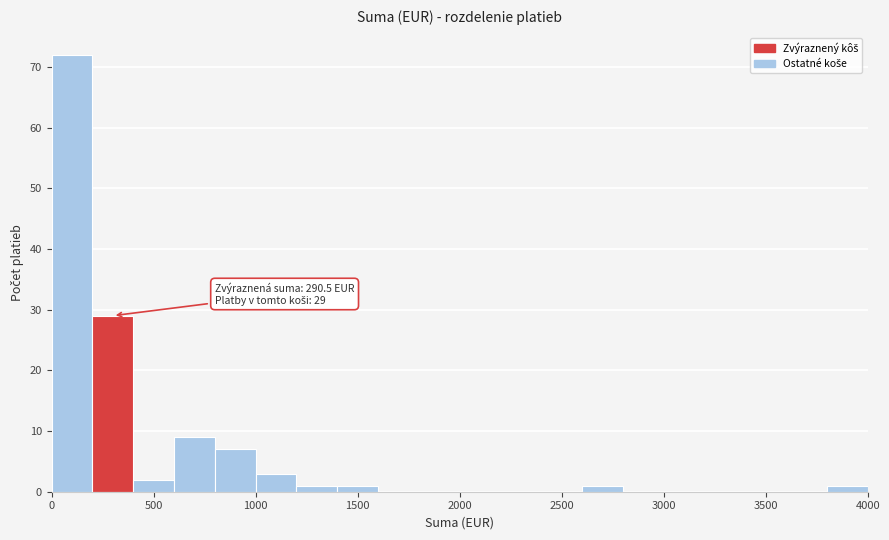

Over which range of the x-axis is the bar tallest?

0 to 200